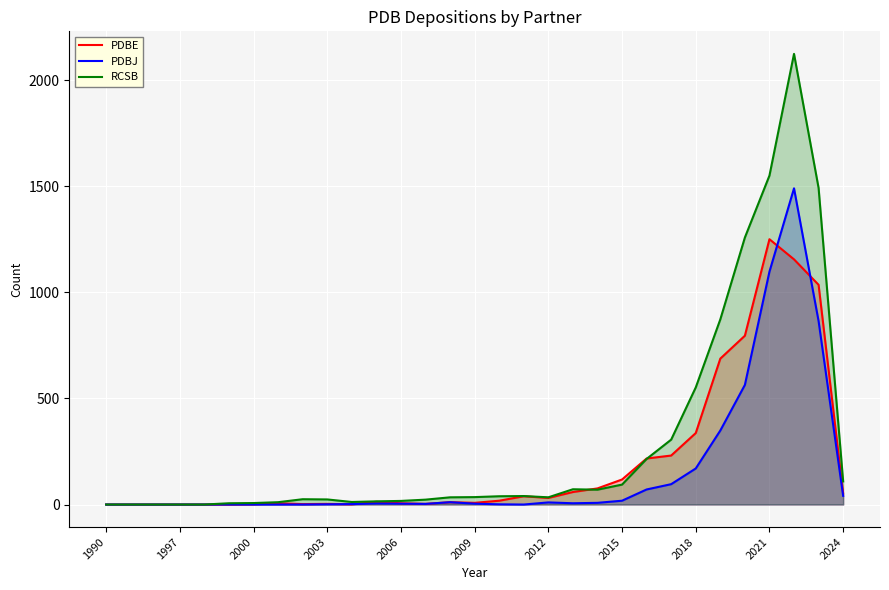

Count the number of data series in this chart.

3